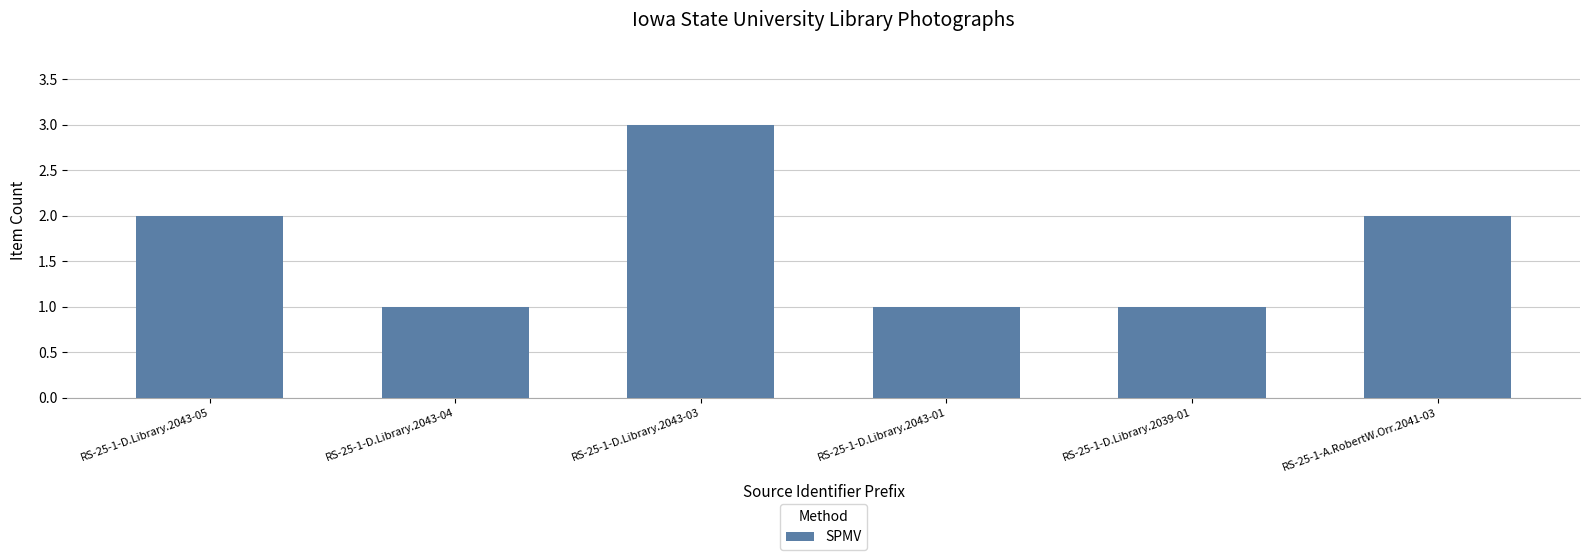

What is the value of the 5th bar from the left?

1